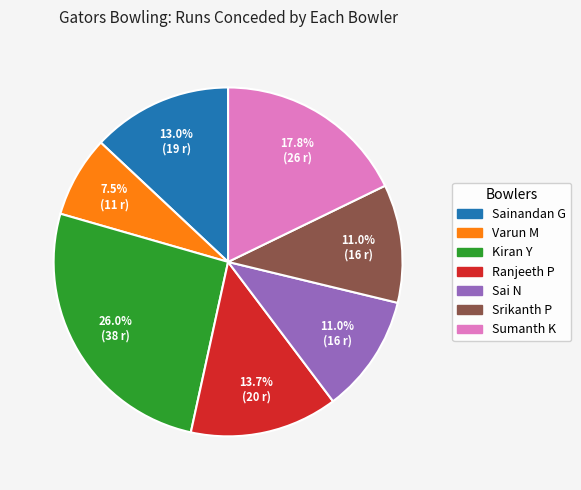

The Sainandan G slice represents 13% of the pie. True or false?

True